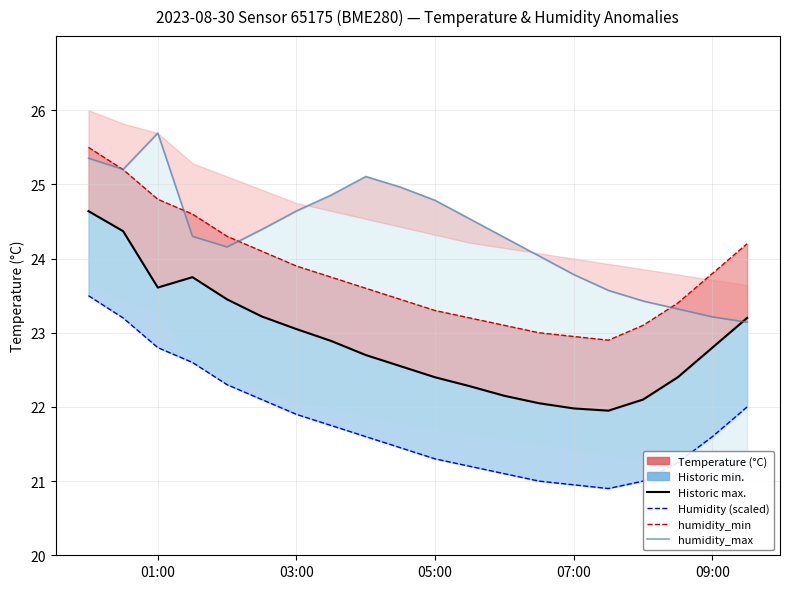

Which series has the widest spread of values?

Temperature (°C)